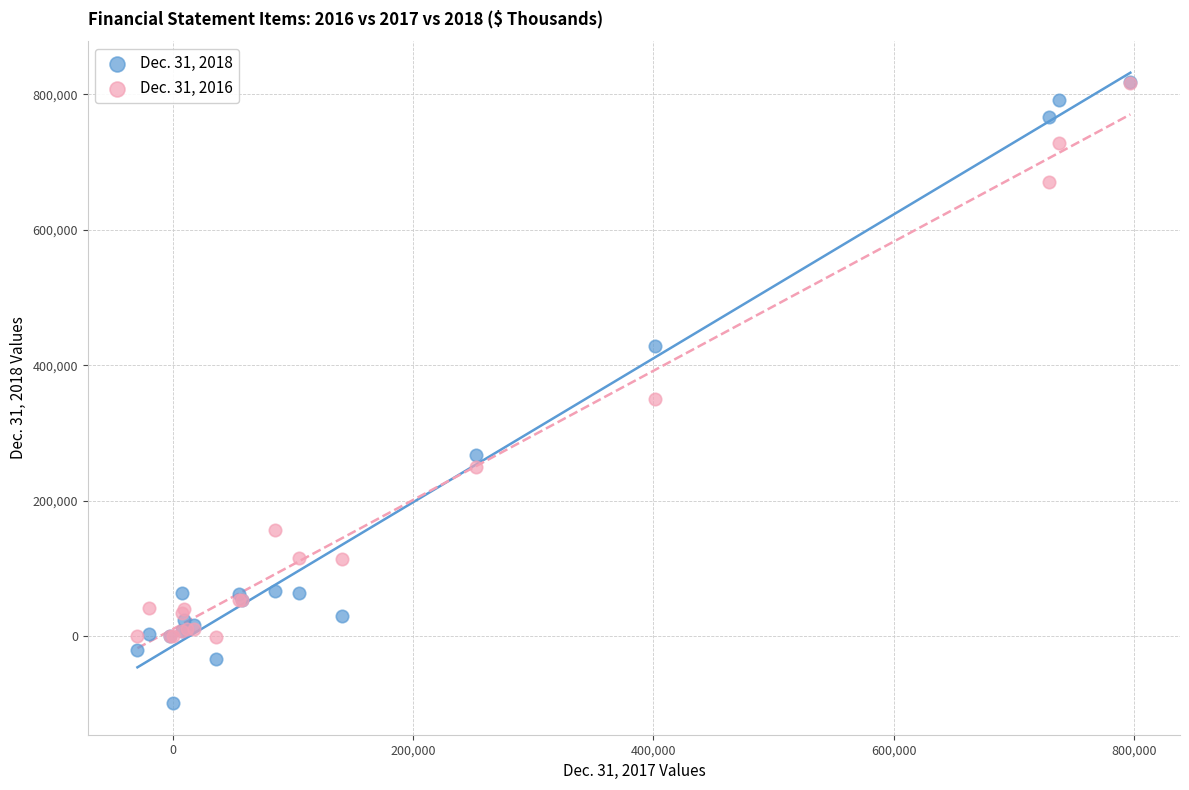

Which series has the widest spread of Y values?

Dec. 31, 2018